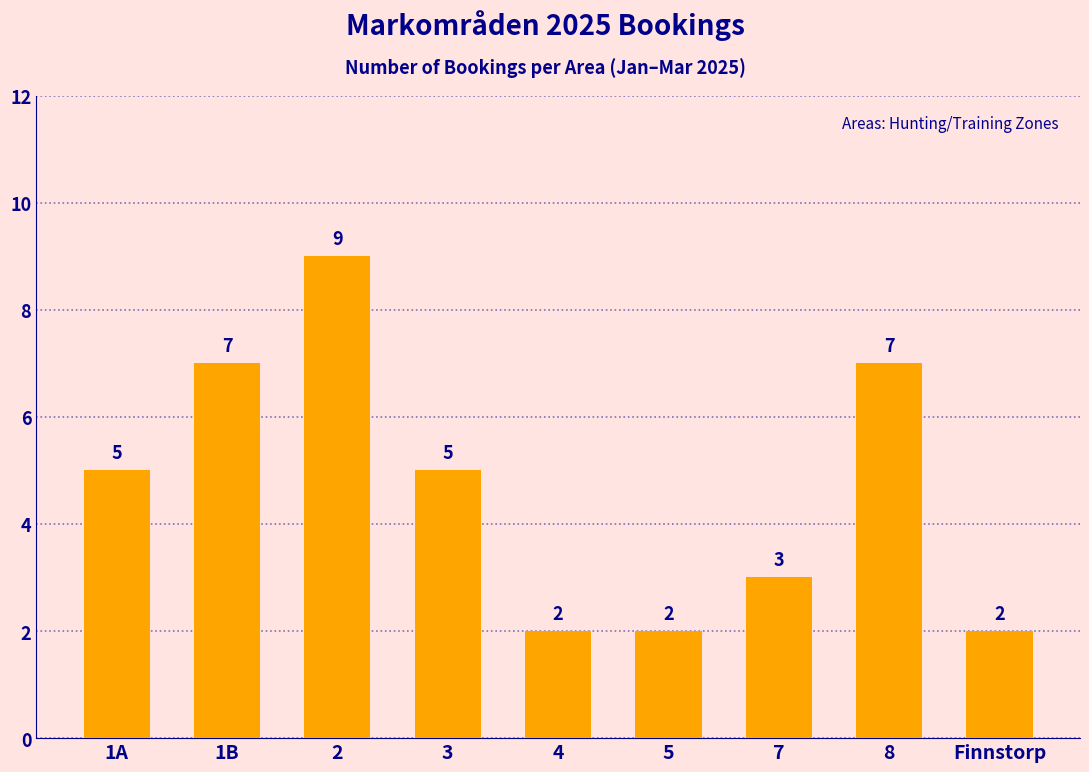

How many data points does each series have?

9